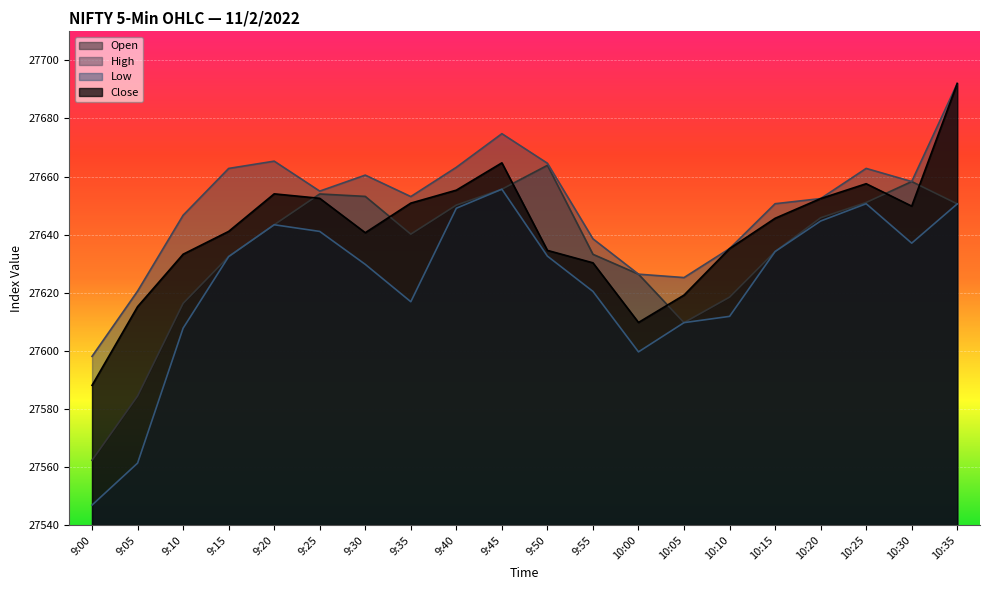

What are all the series names shown in the legend?

Open, High, Low, Close